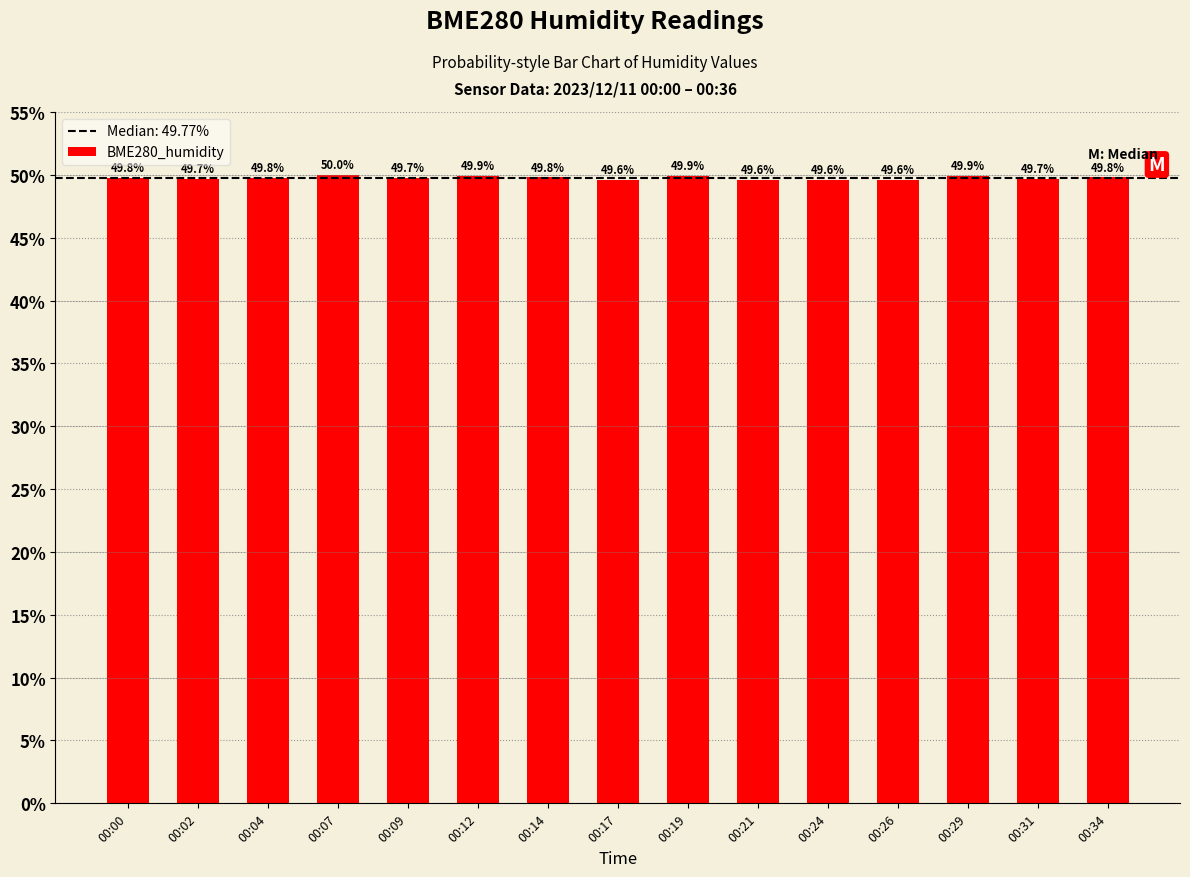

What is the change in value from 00:26 to 00:31?

+0.1